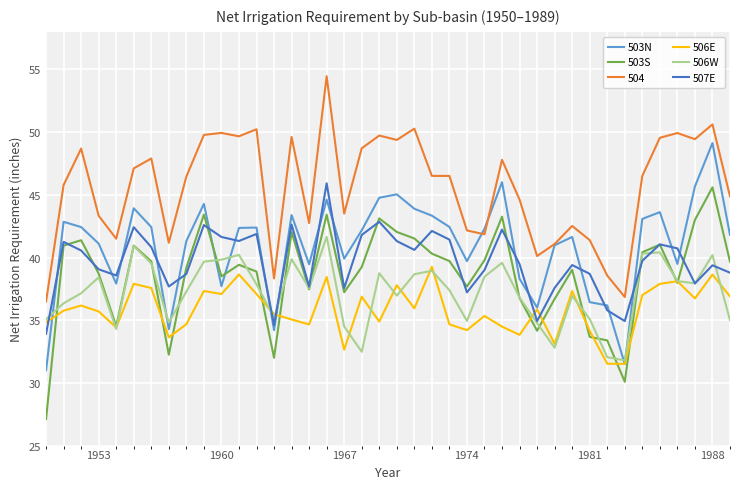

True or false: 507E and 504 intersect in this chart.

False